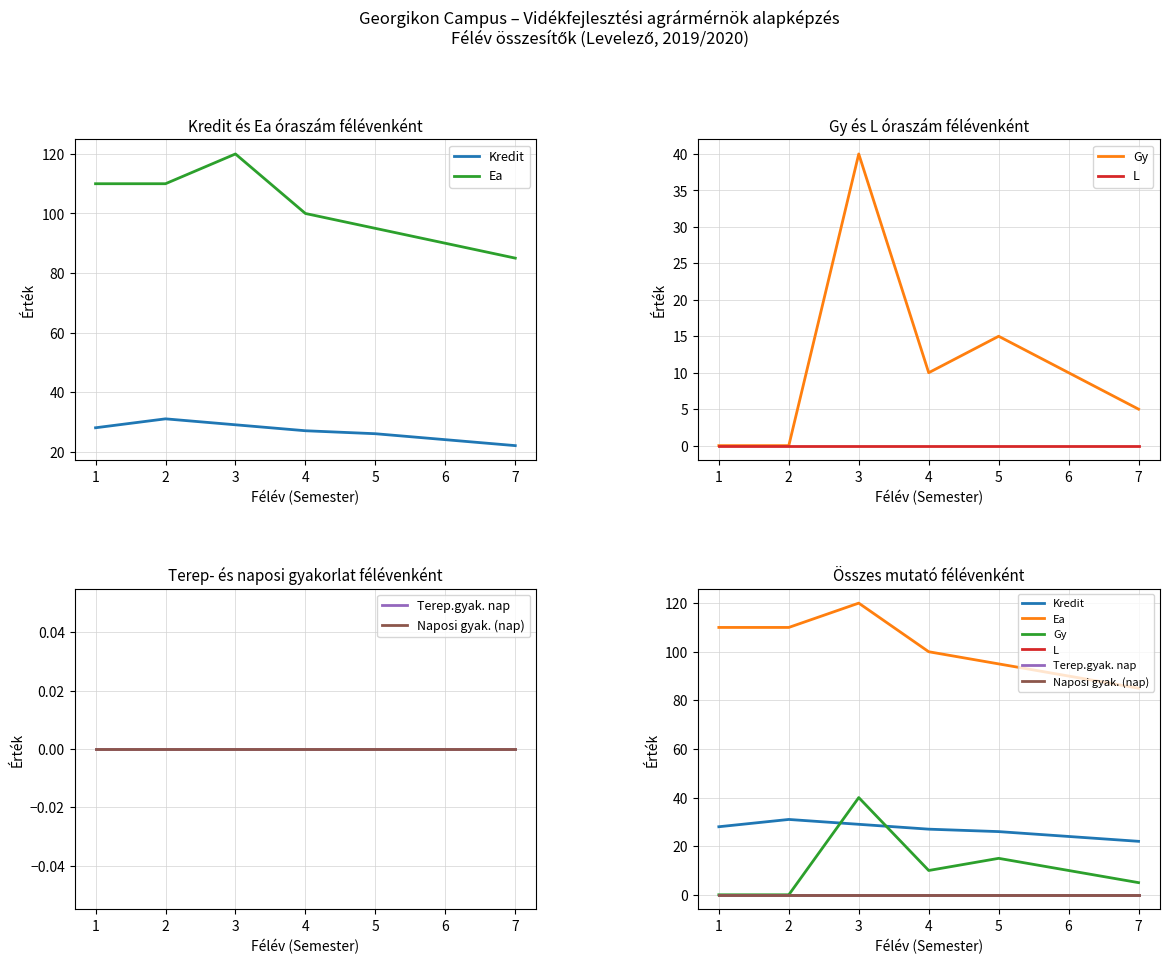

How many lines are shown in the chart?

6